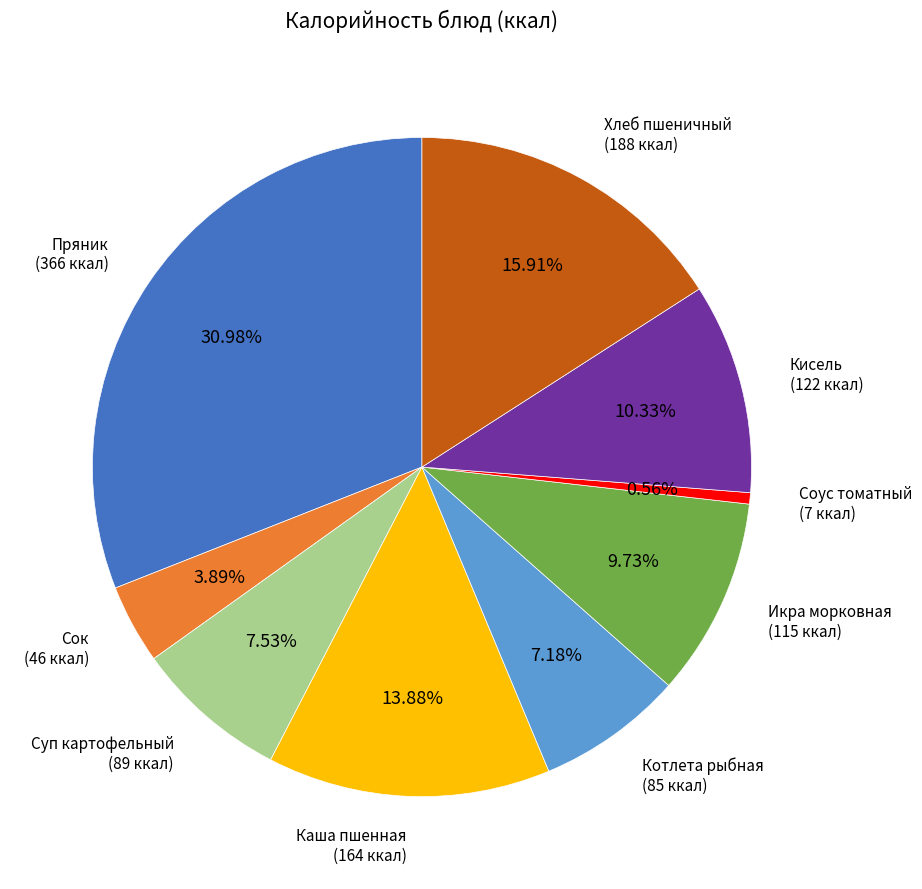

Is there any slice that represents more than half of the pie?

No